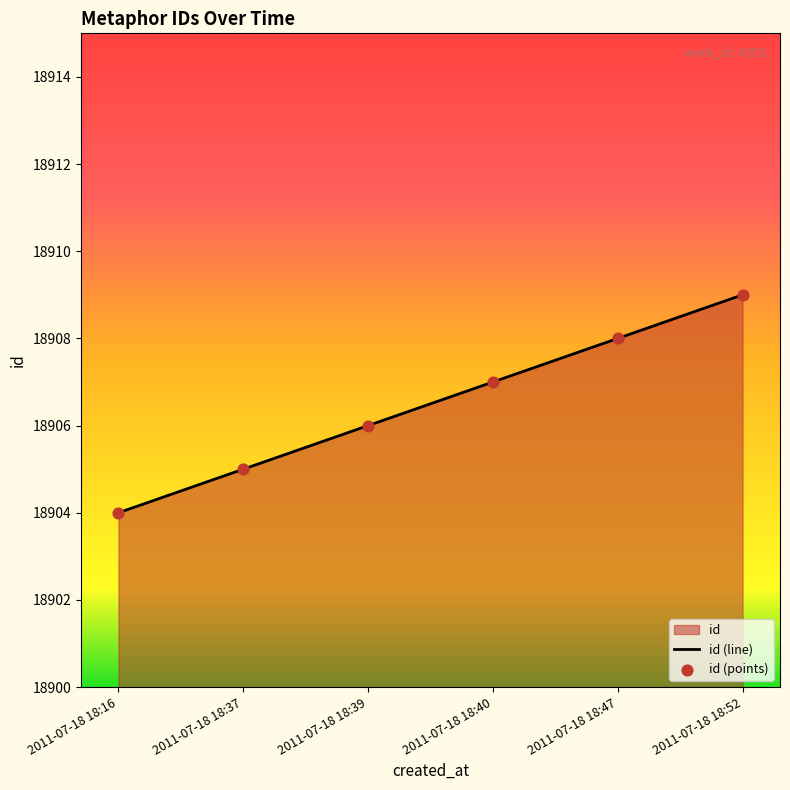

What is the change in value from 2011-07-18 18:37 to 2011-07-18 18:40?

+2